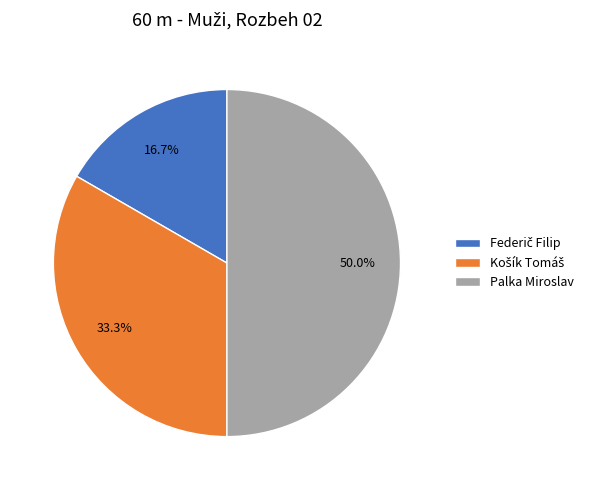

How many segments does this pie chart have?

3